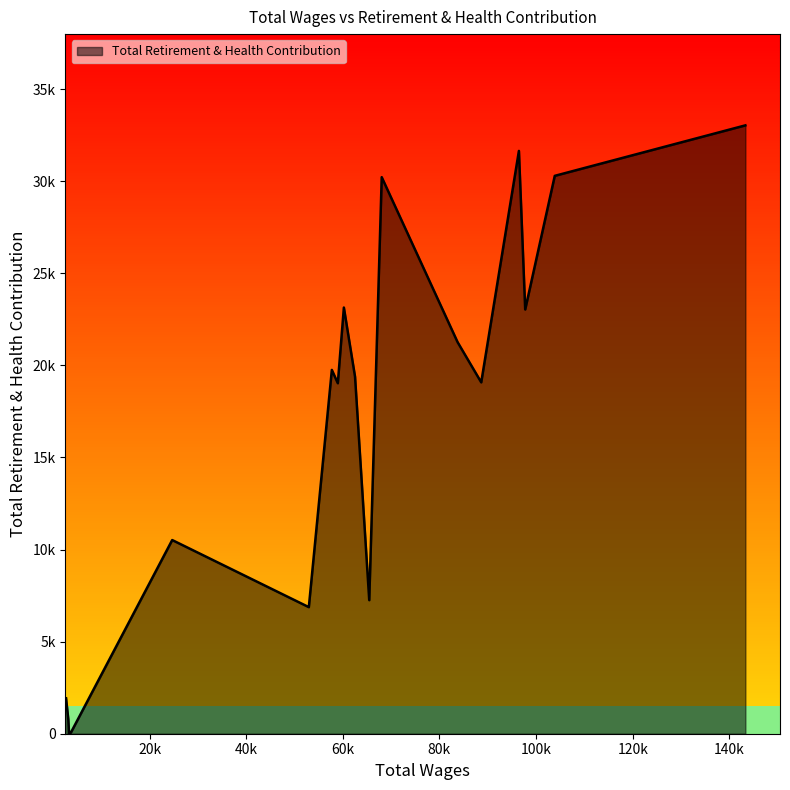

Which label corresponds to the smallest value in the chart?

3349.0